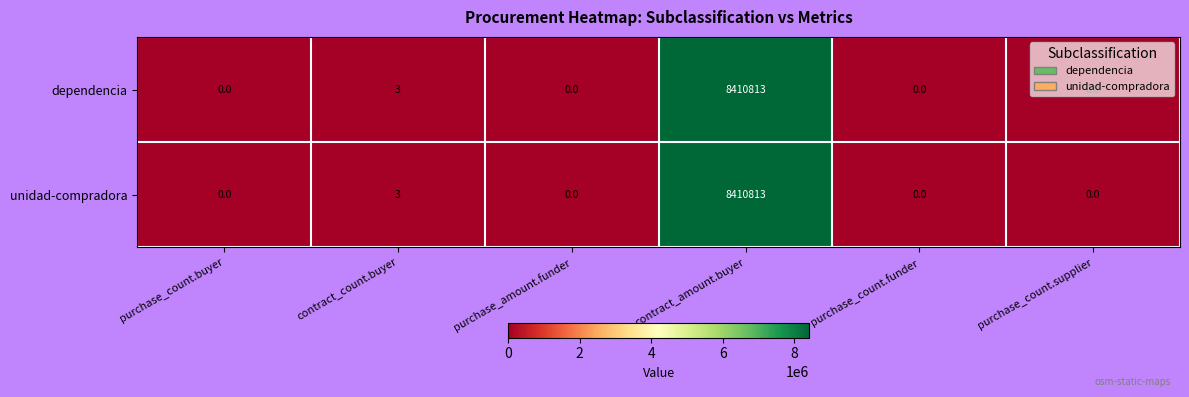

What is the total value across all series at contract_amount.buyer?

16821626